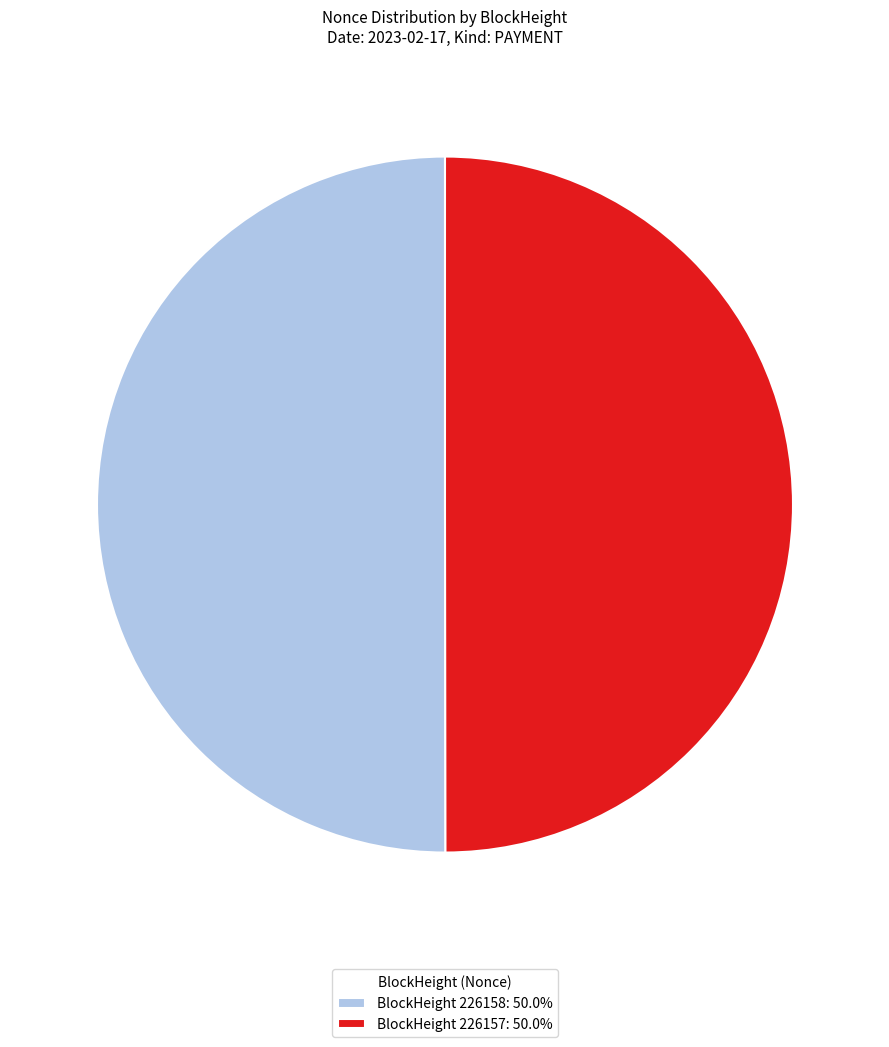

Do BlockHeight 226158: 50.0% and BlockHeight 226157: 50.0% together represent more than half of the pie?

Yes